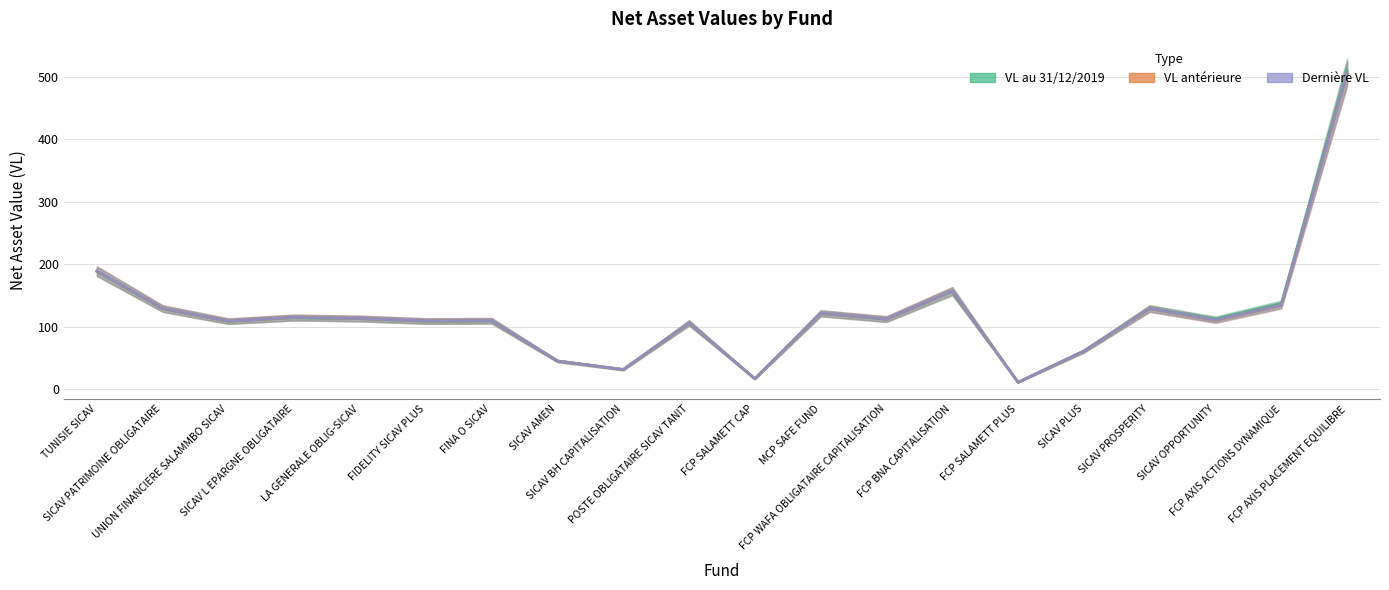

Which series has the largest total across all categories?

VL au 31/12/2019